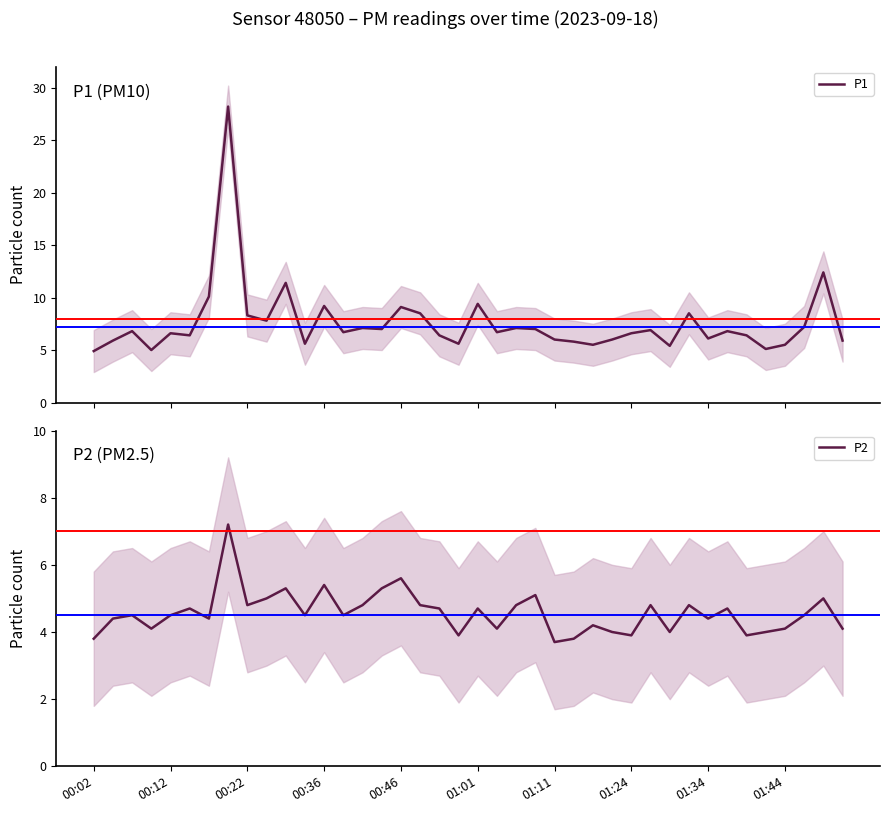

True or false: P2 and P1 cross at least once.

False